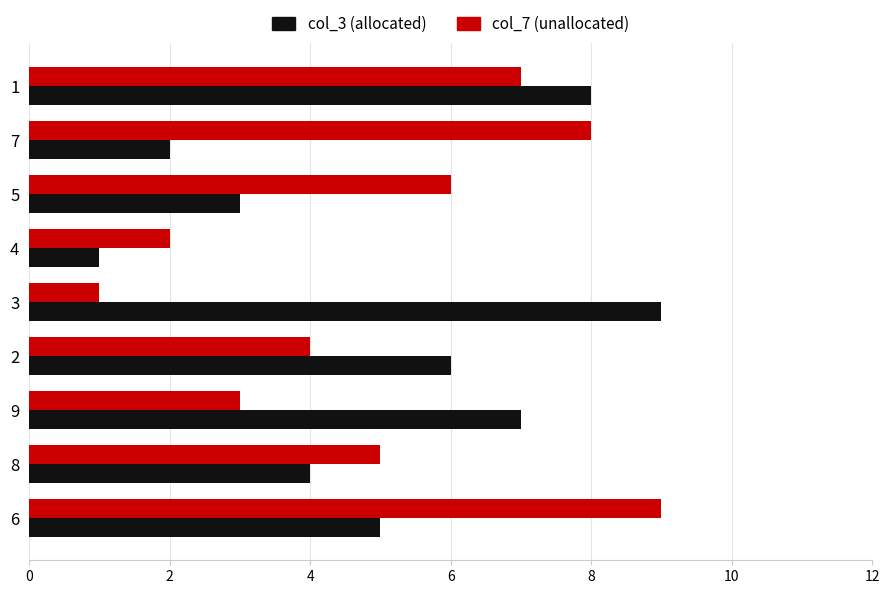

What is the greatest value displayed?

9